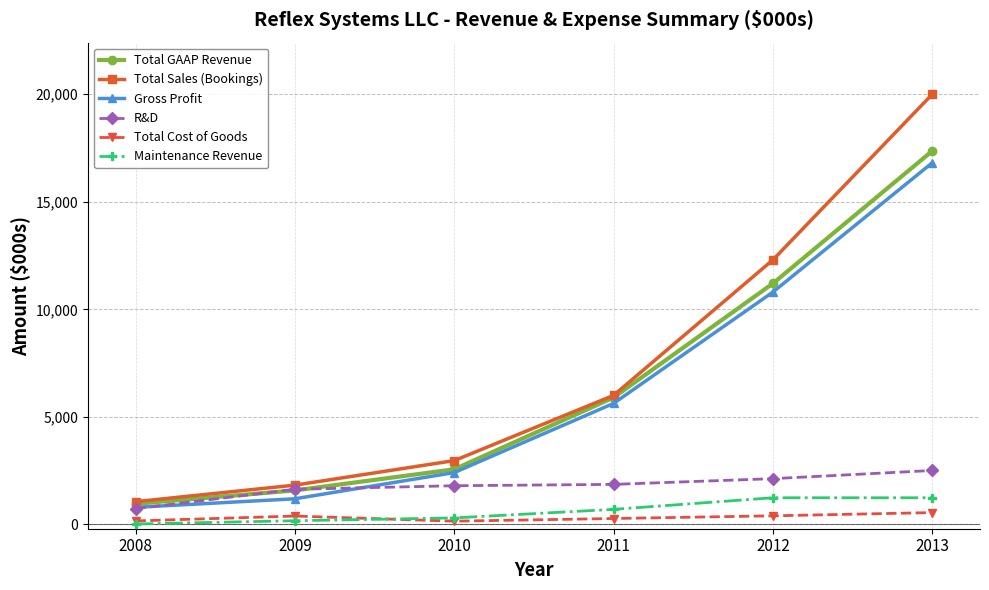

What is the value of the Total Sales (Bookings) point at the 6th from the left?

20000